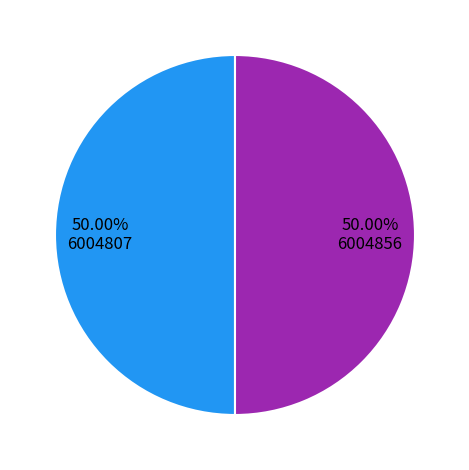

Count the number of slices in the pie.

2